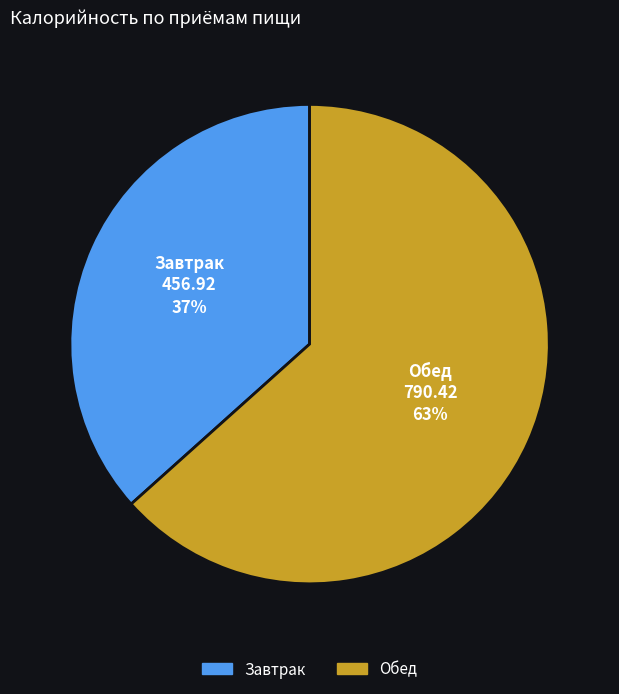

How many segments does this pie chart have?

2